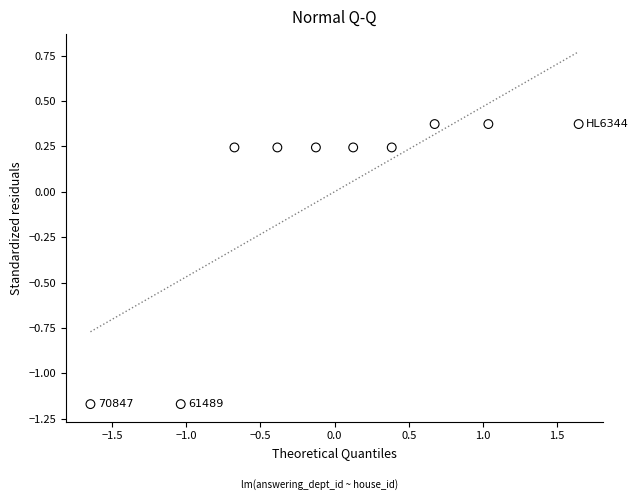

What is the range of Y values (max minus min)?

1.5